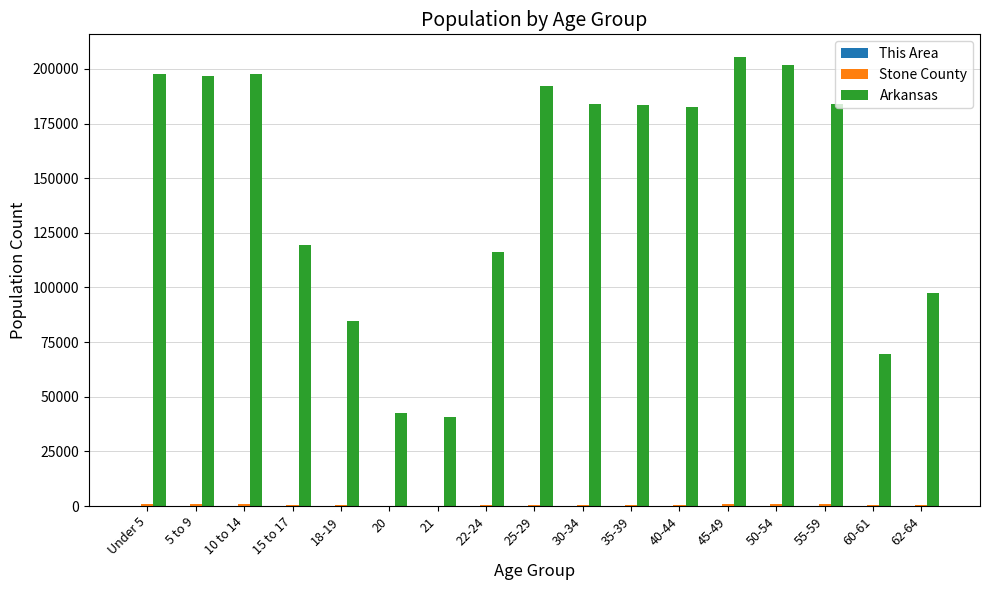

The value of Arkansas at 25-29 is 328191. True or false?

False